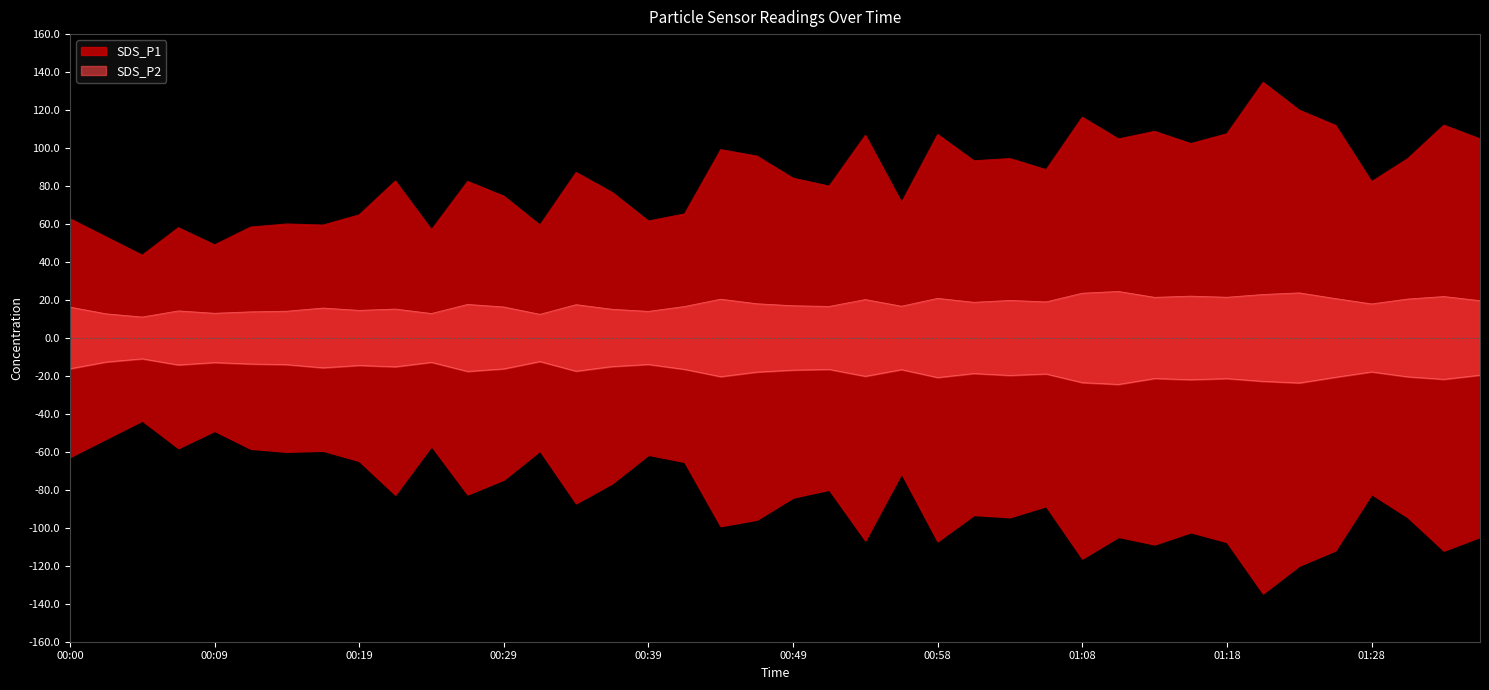

Which series has the largest total across all categories?

SDS_P1